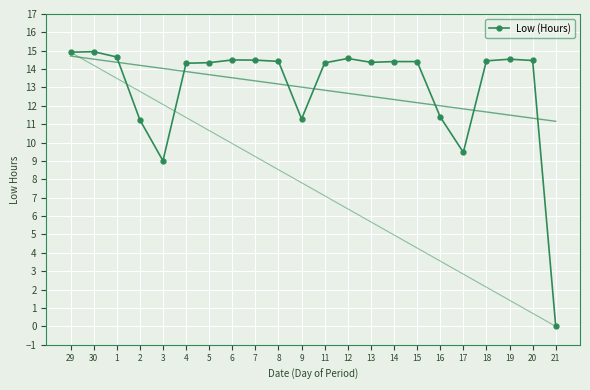

Is this an area chart (filled region under the line)?

No